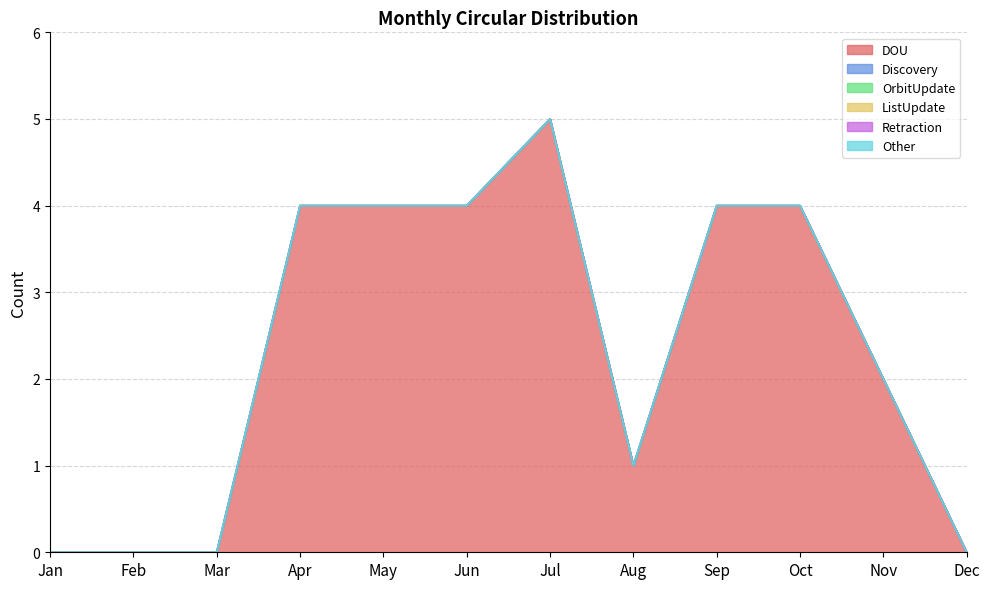

At which category does the chart reach its peak across all series?

Jul